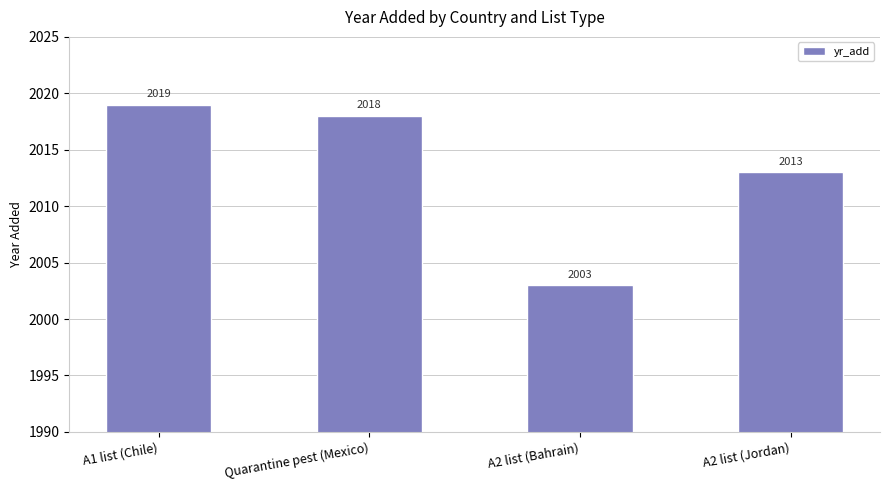

Reading left to right, list all the values displayed in this chart.

2019	2018	2003	2013